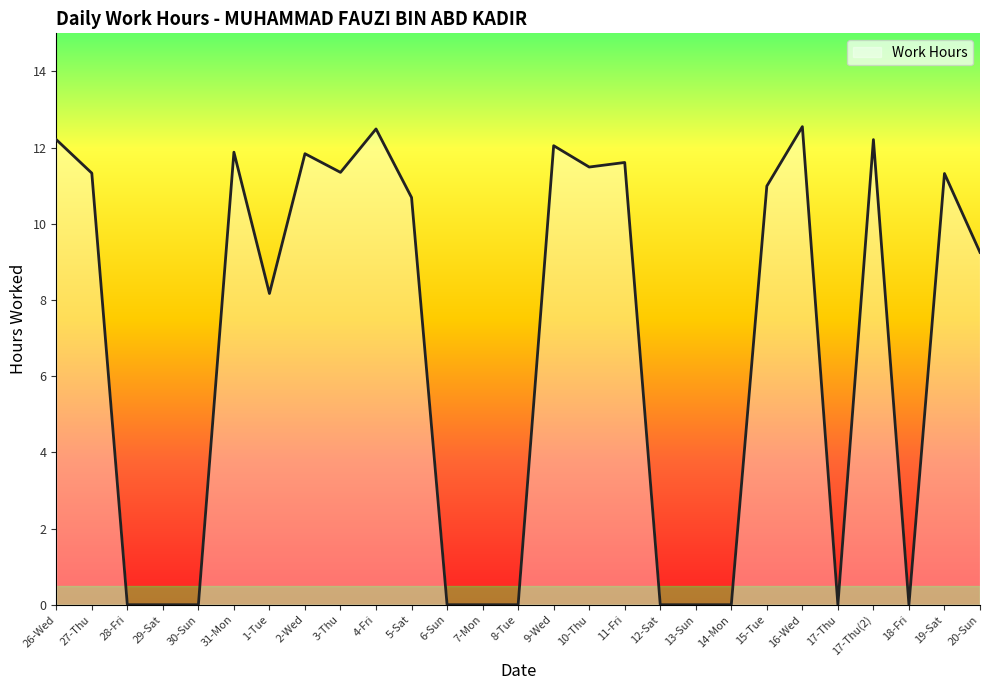

True or false: there are more than 1 points higher than both neighbors.

True